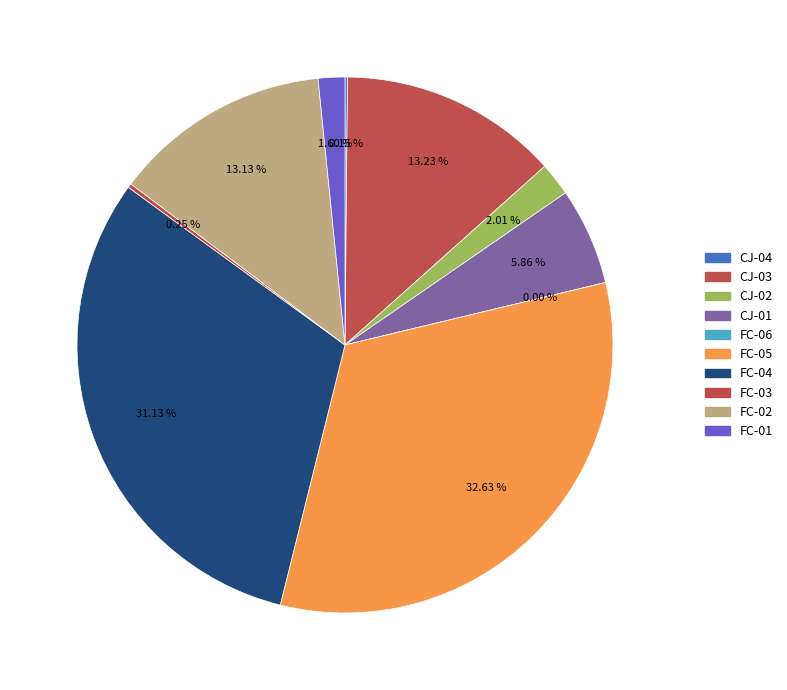

What is the largest slice in the pie chart?

FC-05